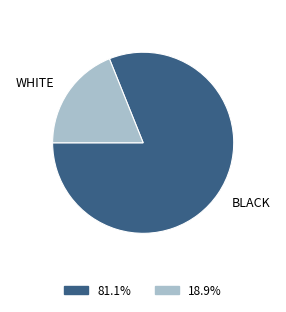

Does any single category account for the majority?

Yes